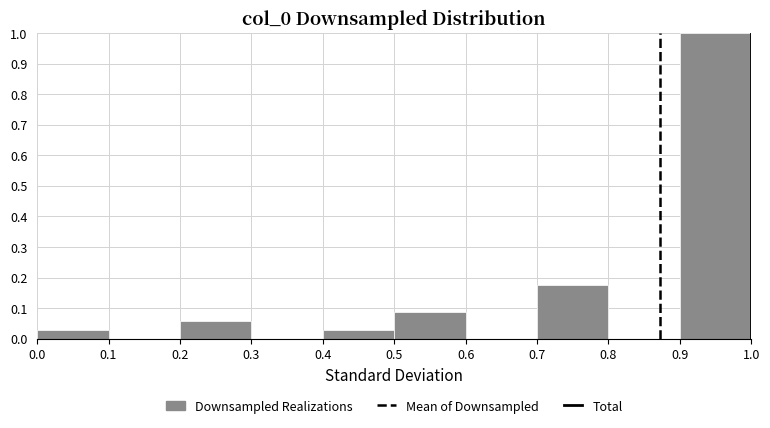

Reading left to right, list every bar in this chart as the range it spans on the x-axis followed by its height. The values are not printed on the chart, so give them approximately, as read against the axis.

0.0 to 0.1: 0.03
0.1 to 0.2: 0
0.2 to 0.3: 0.06
0.3 to 0.4: 0
0.4 to 0.5: 0.03
0.5 to 0.6: 0.09
0.6 to 0.7: 0
0.7 to 0.8: 0.18
0.8 to 0.9: 0
0.9 to 1.0: 1.00